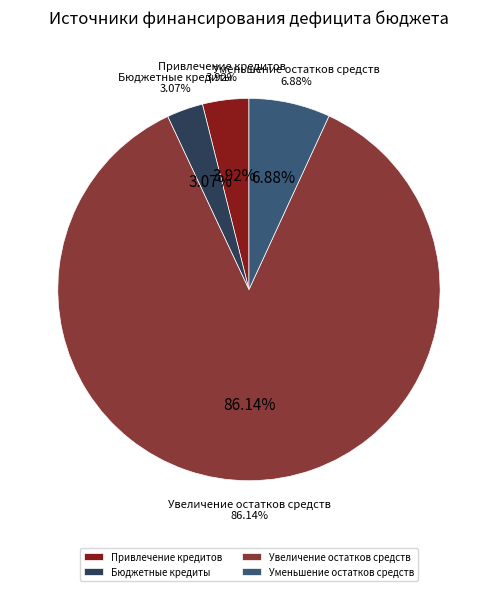

To the nearest percent, what percentage of the pie is Увеличение остатков средств?

86%